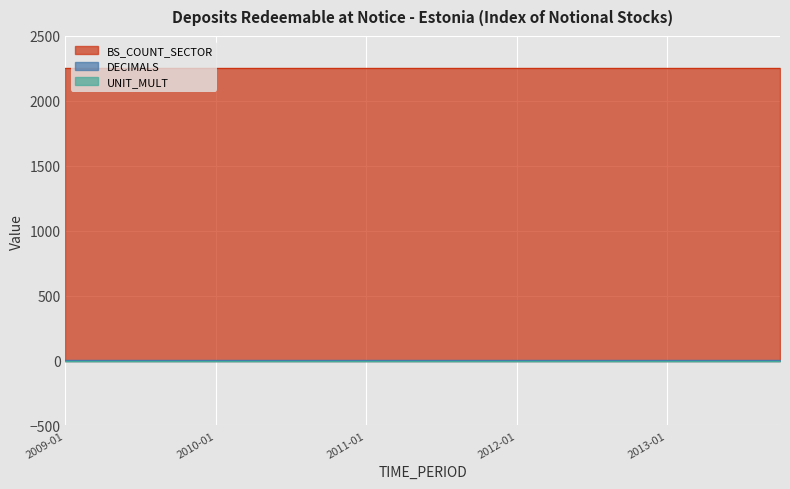

Is the value of DECIMALS at 2009-07 greater than the value of BS_COUNT_SECTOR at 2013-04?

No